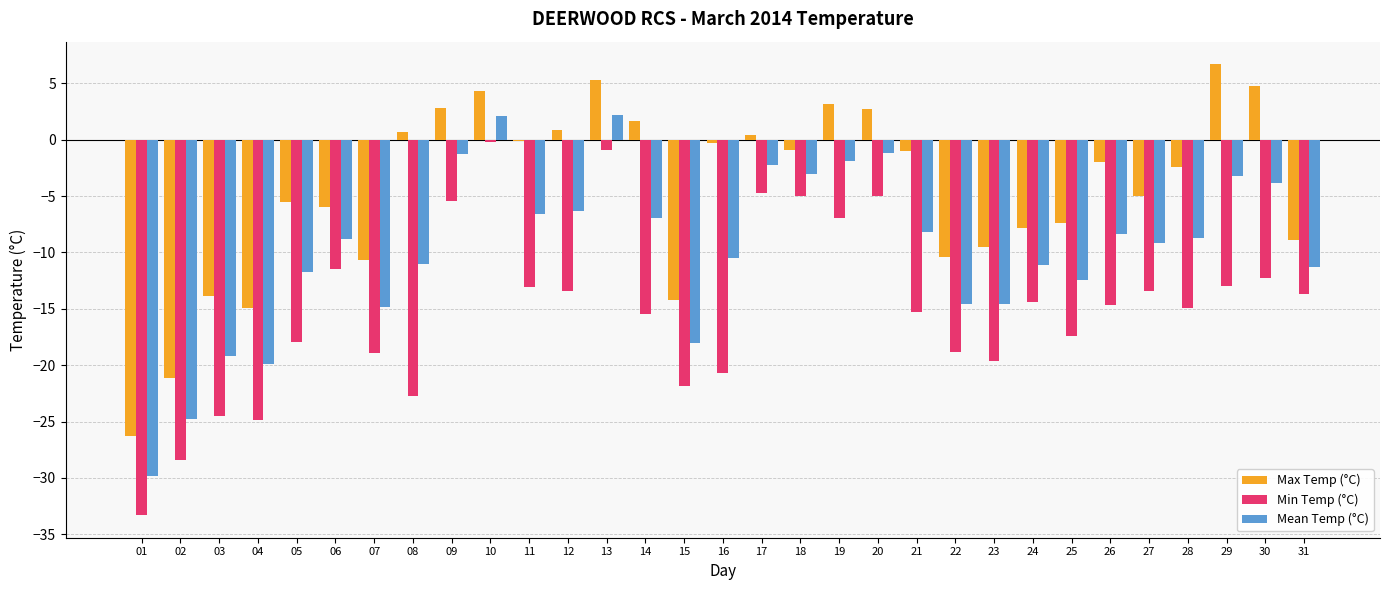

What is the greatest value displayed?

6.7